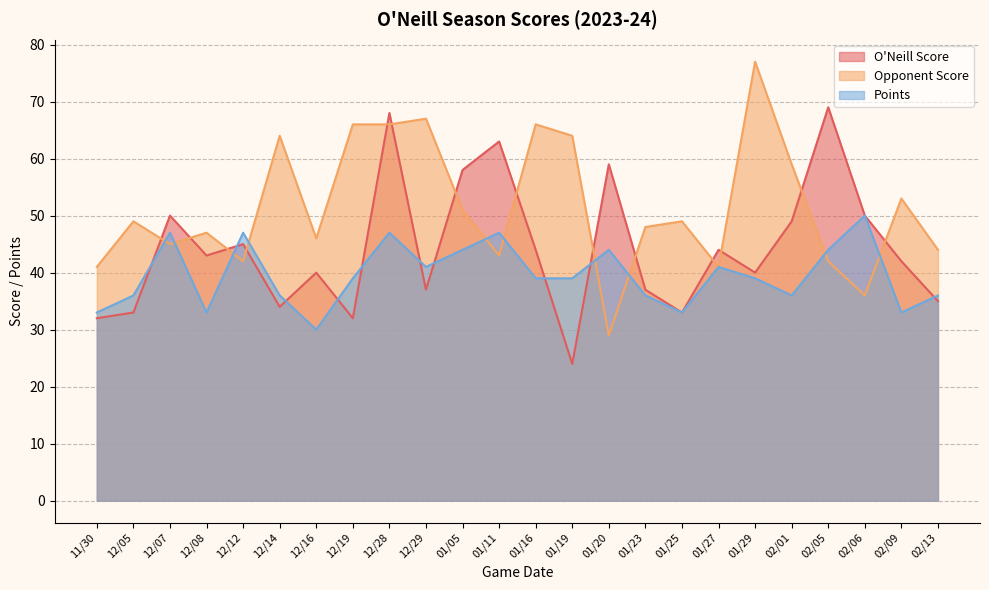

Read the Opponent Score value at 12/12.

42